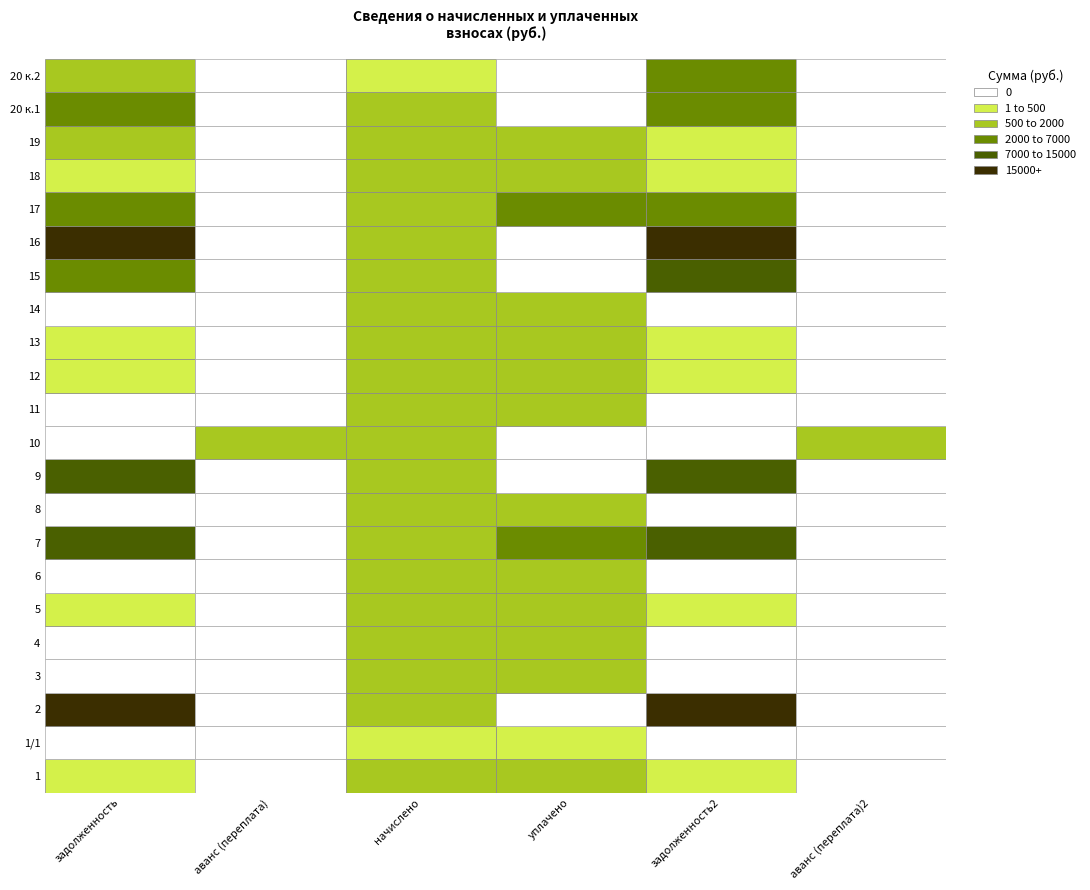

What is the sum of all 8 values?

2957.4